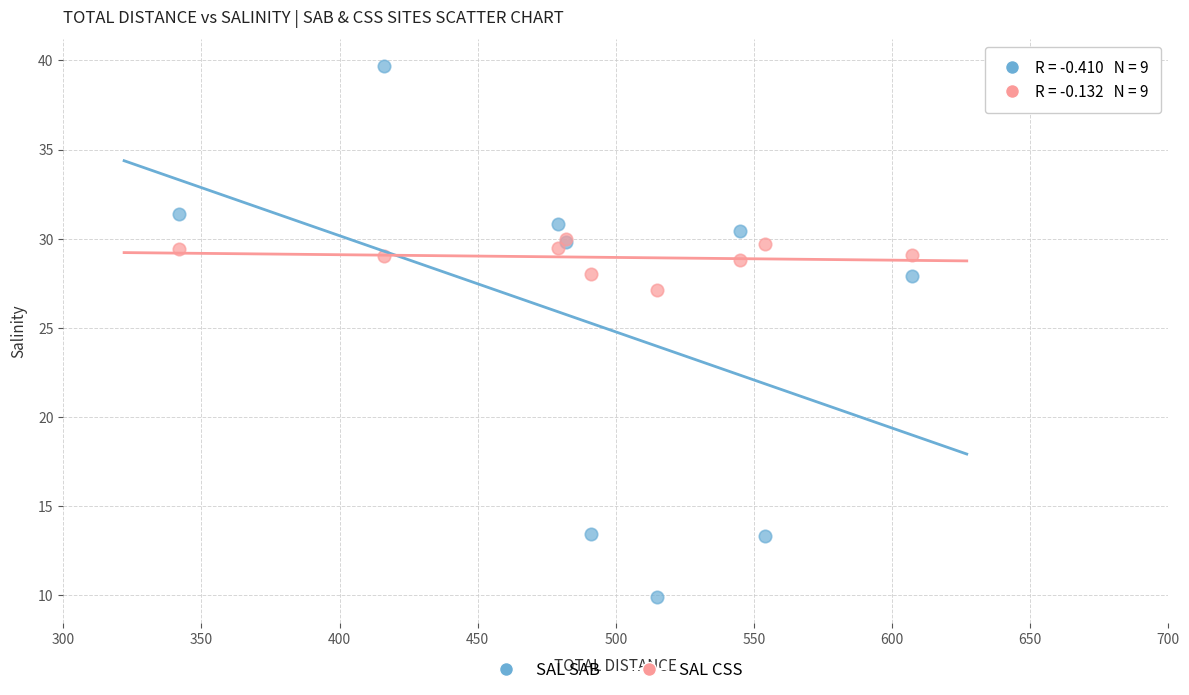

In the SAL SAB series, what Y value is closest to 24?

27.9